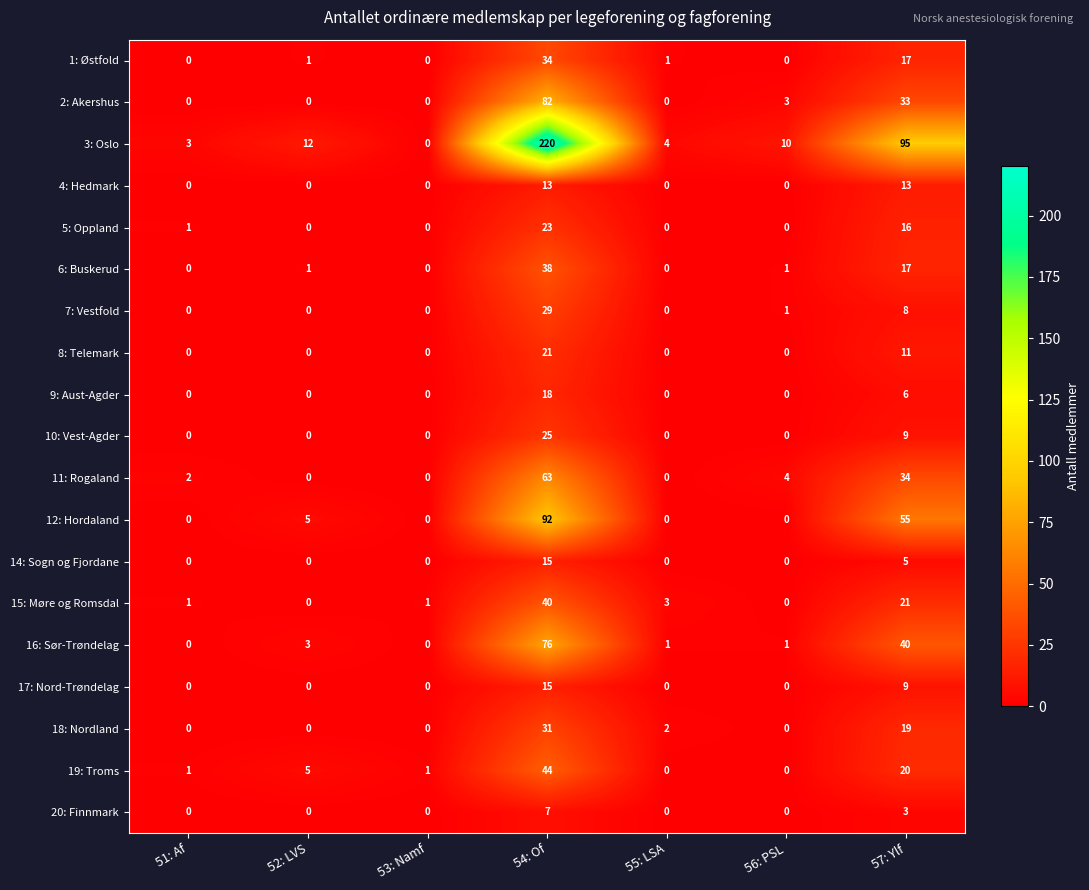

Which series has the largest total across all categories?

3: Oslo